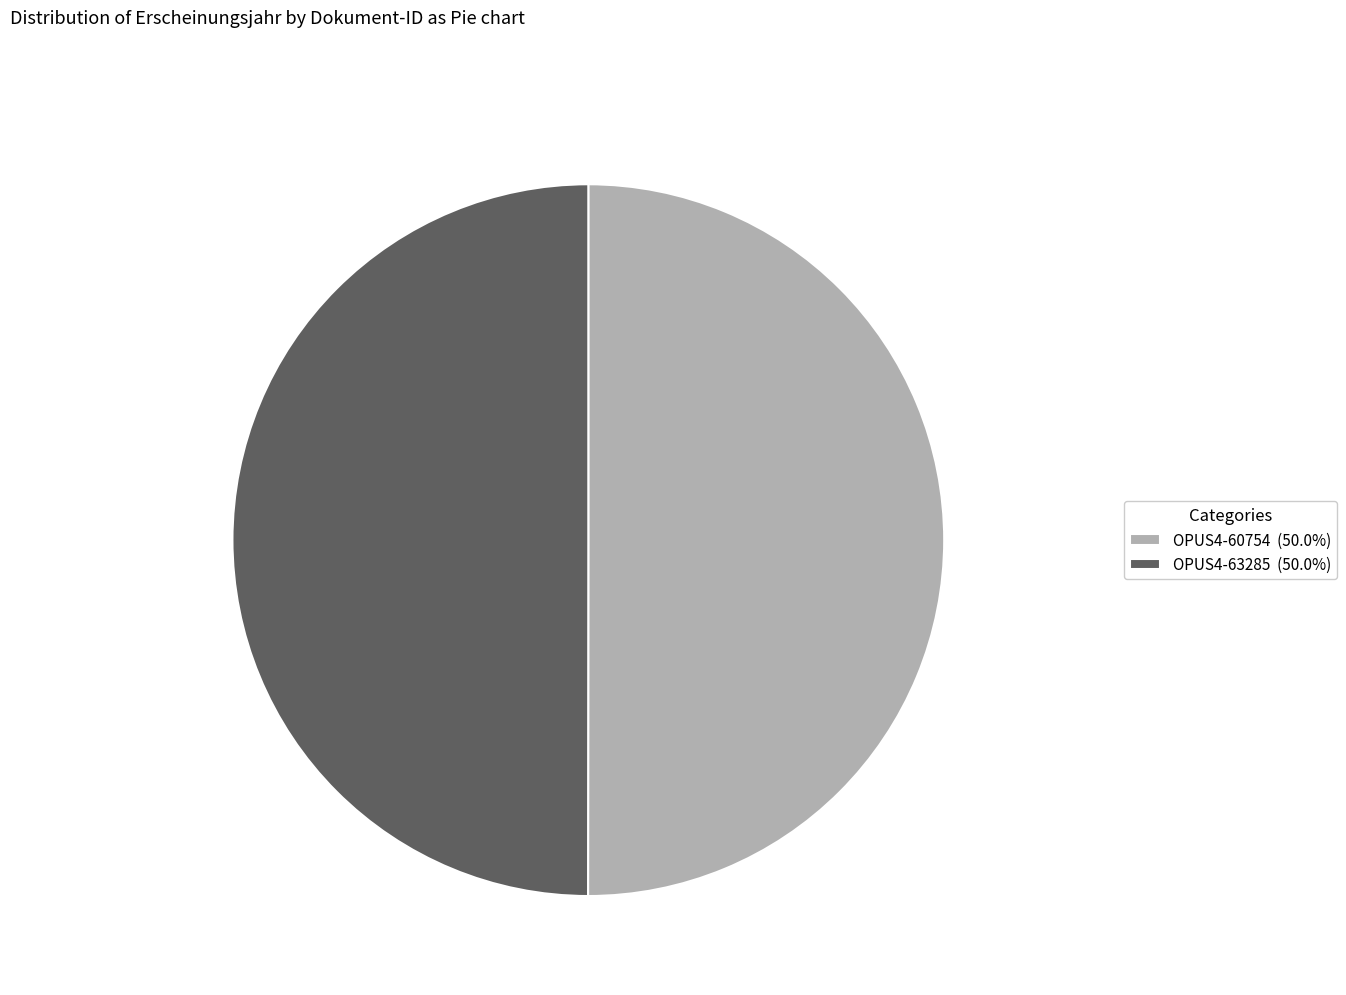

Do OPUS4-63285 and OPUS4-60754 together represent more than half of the pie?

Yes